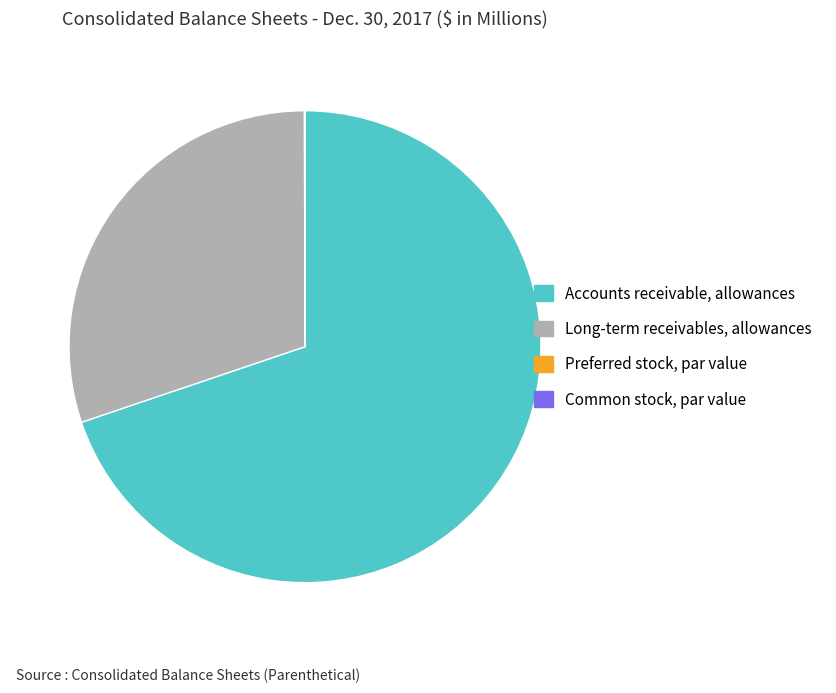

Is there any slice that represents more than half of the pie?

Yes